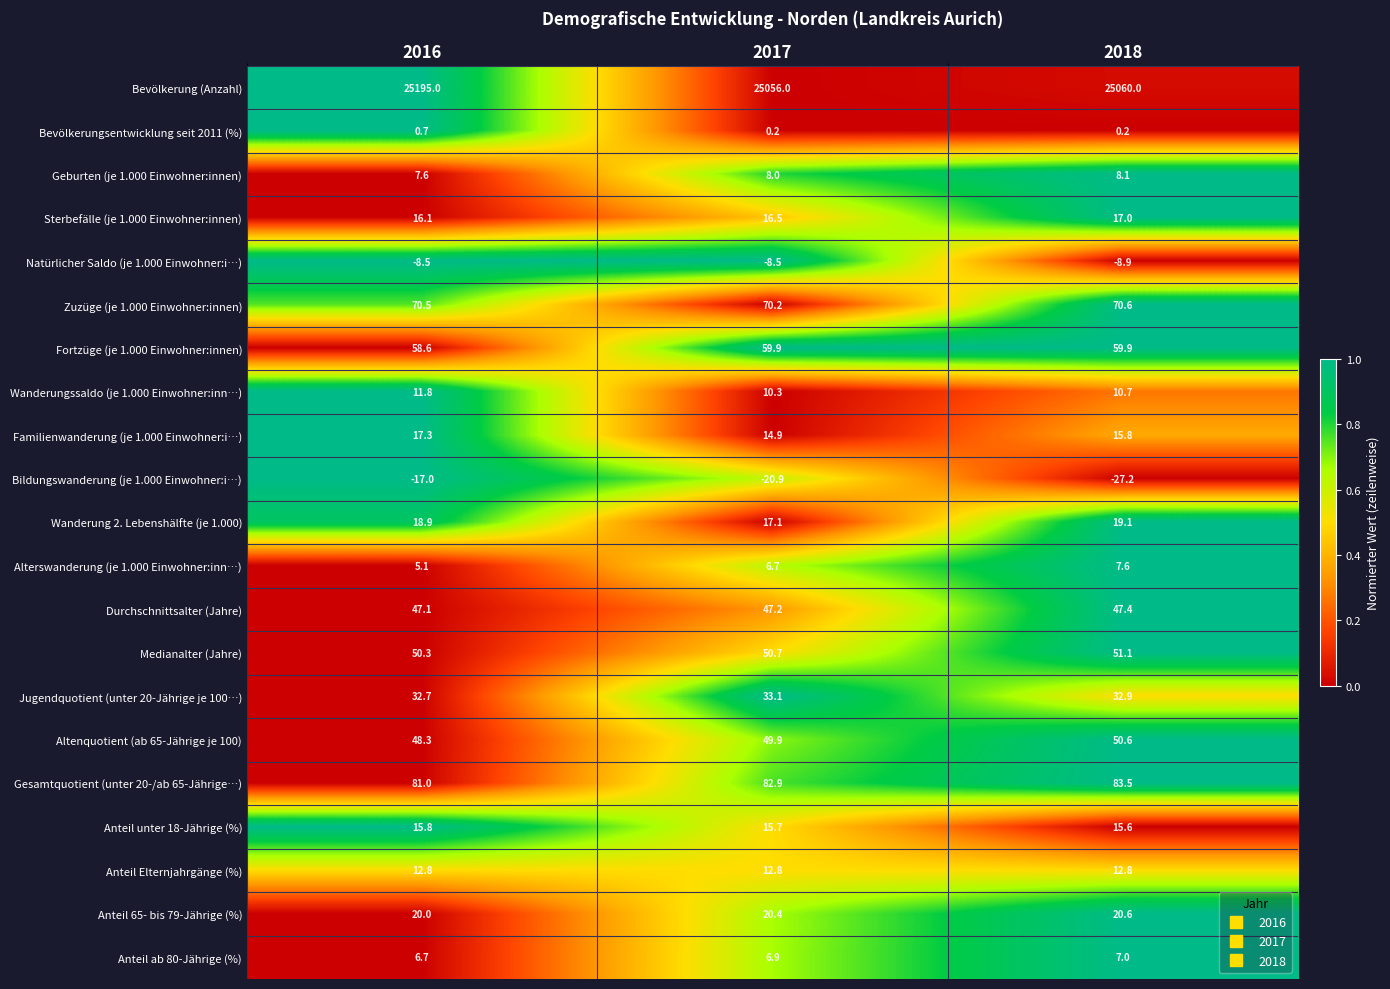

What is the total value across all series at 2017?

25550.0